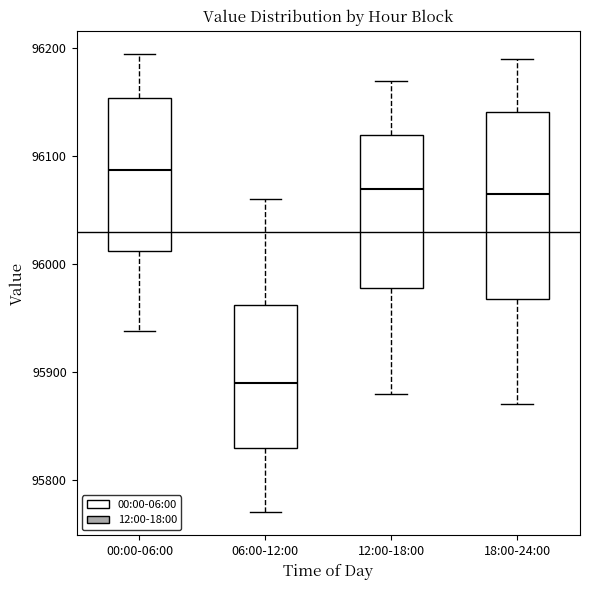

Reading left to right, read every box against the y-axis: the position of its median line, the range the box covers, and the ends of its whiskers. The values are not printed on the chart, so give them approximately, as read against the axis.

00:00-06:00: median 96090, box 96010 to 96150, whiskers 95940 to 96200
06:00-12:00: median 95890, box 95830 to 95960, whiskers 95770 to 96060
12:00-18:00: median 96070, box 95980 to 96120, whiskers 95880 to 96170
18:00-24:00: median 96070, box 95970 to 96140, whiskers 95870 to 96190